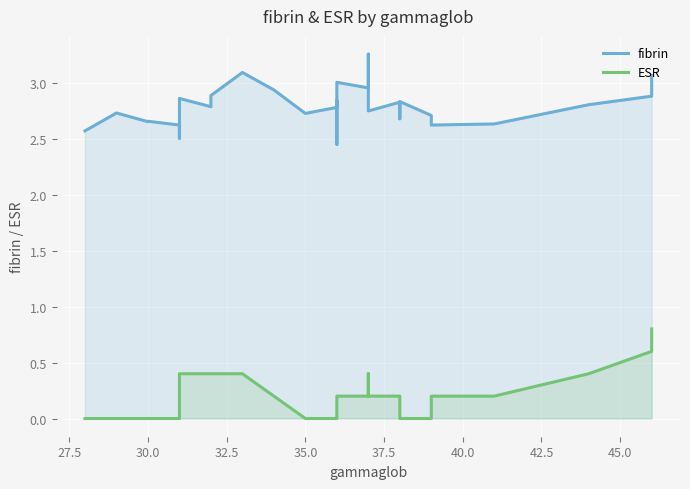

What is the difference between the second highest and minimum values in the ESR series?

0.6